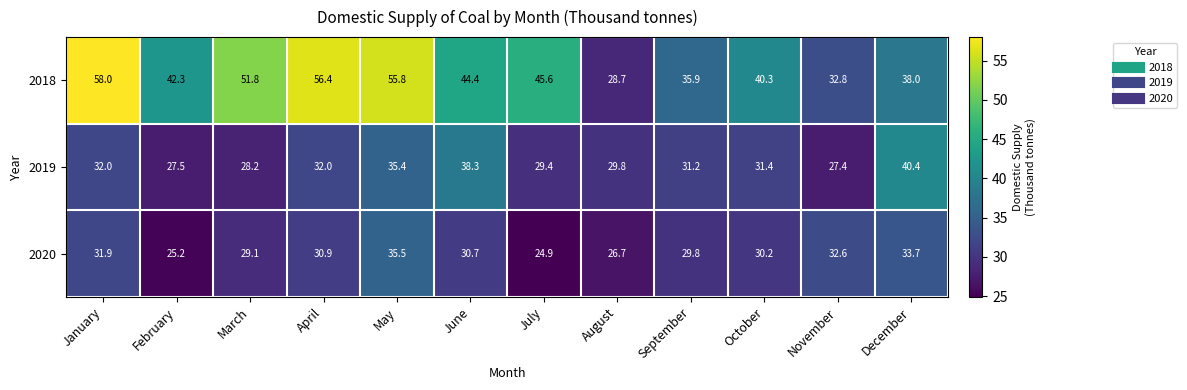

Where is 2018 nearest to the value 43?

February